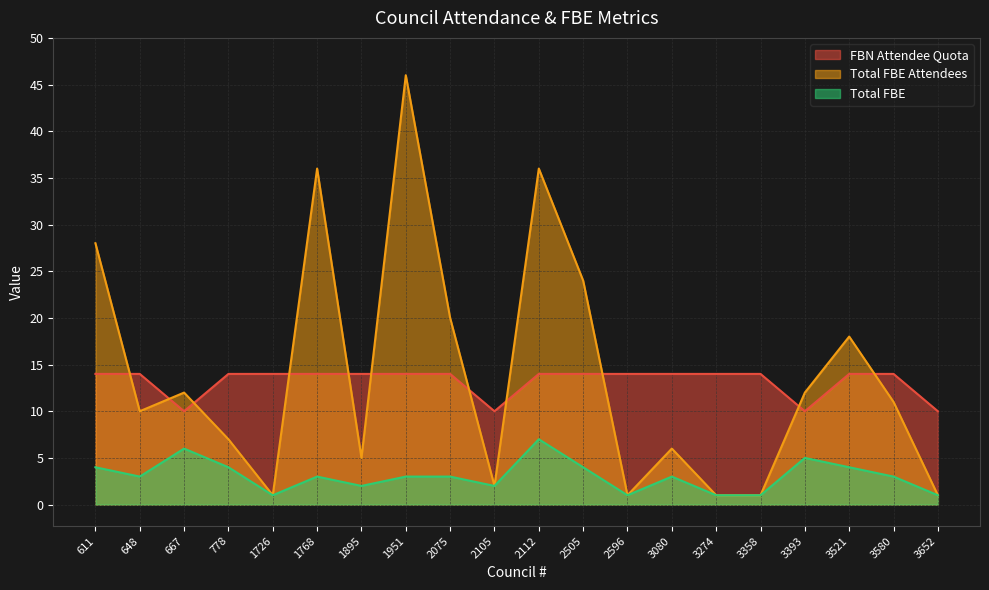

True or false: Total FBE and Total FBE Attendees intersect in this chart.

False